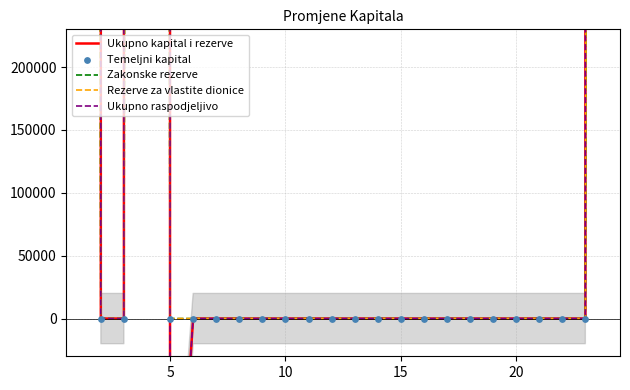

Which series contains the lowest Y value?

Ukupno kapital i rezerve